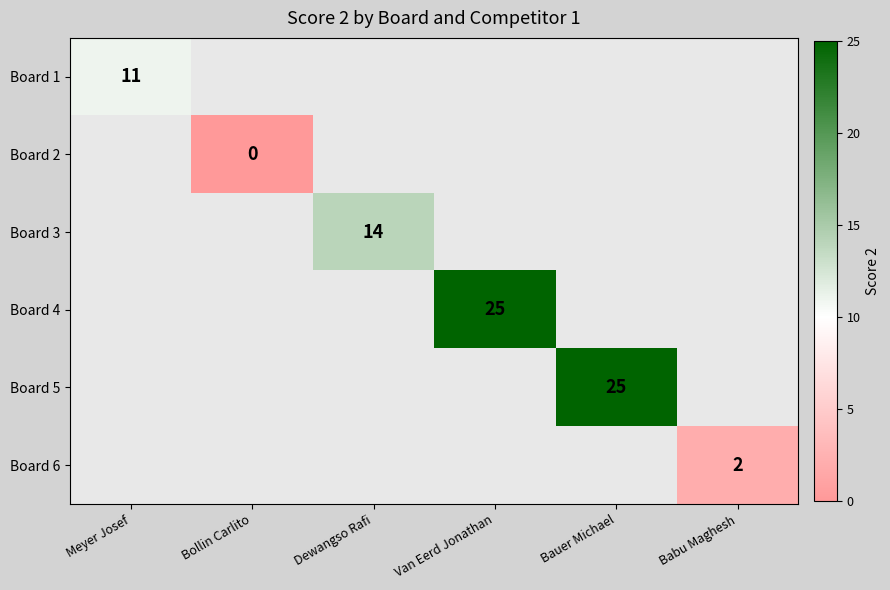

The value of Board 3 at Dewangso Rafi is 21. True or false?

False